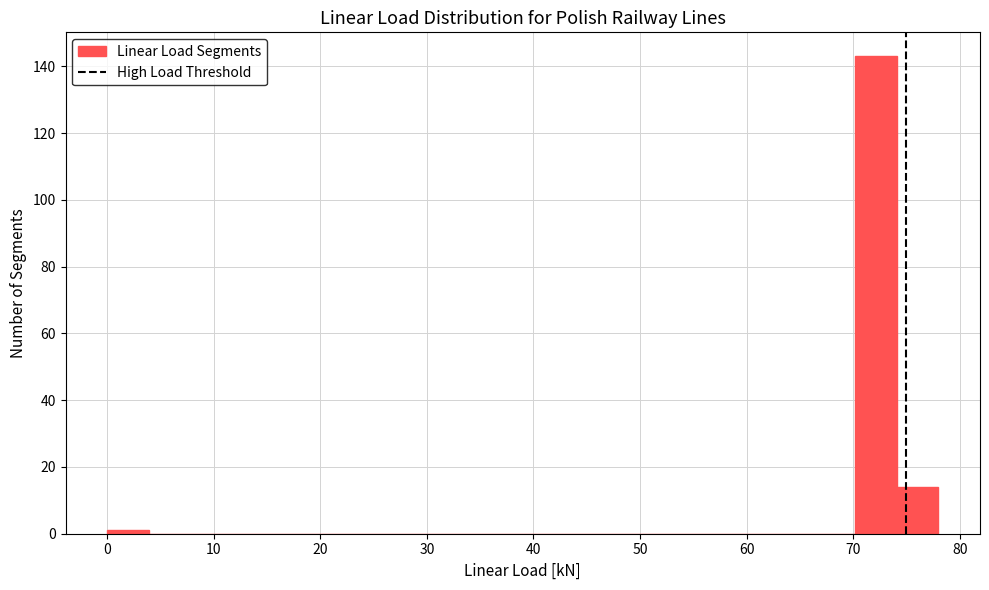

Around what value on the x-axis is the tallest bar? Give the approximate position of its centre, as read against the axis.

72